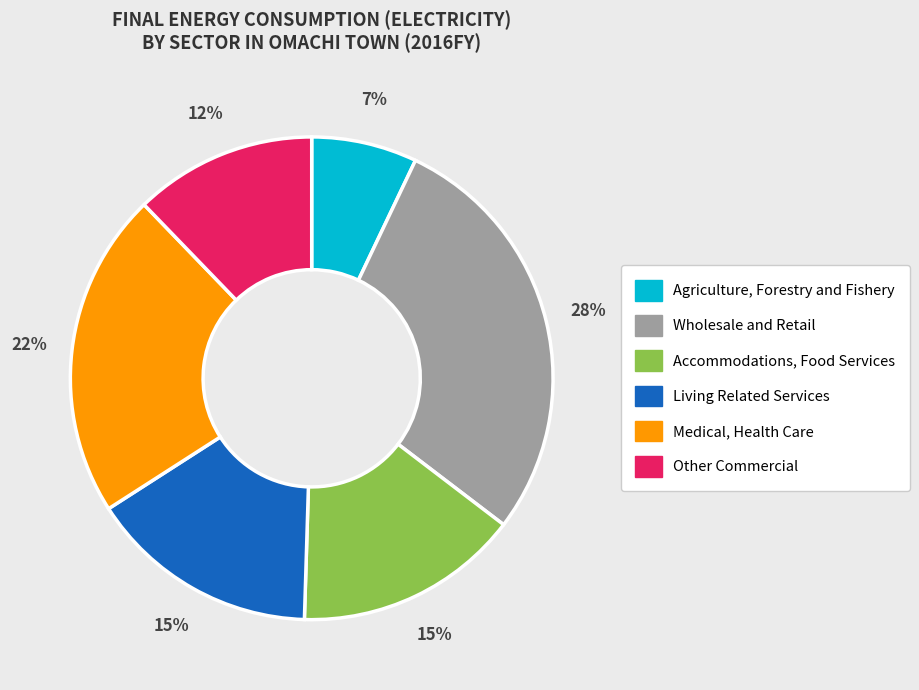

Is there any slice that represents more than half of the pie?

No